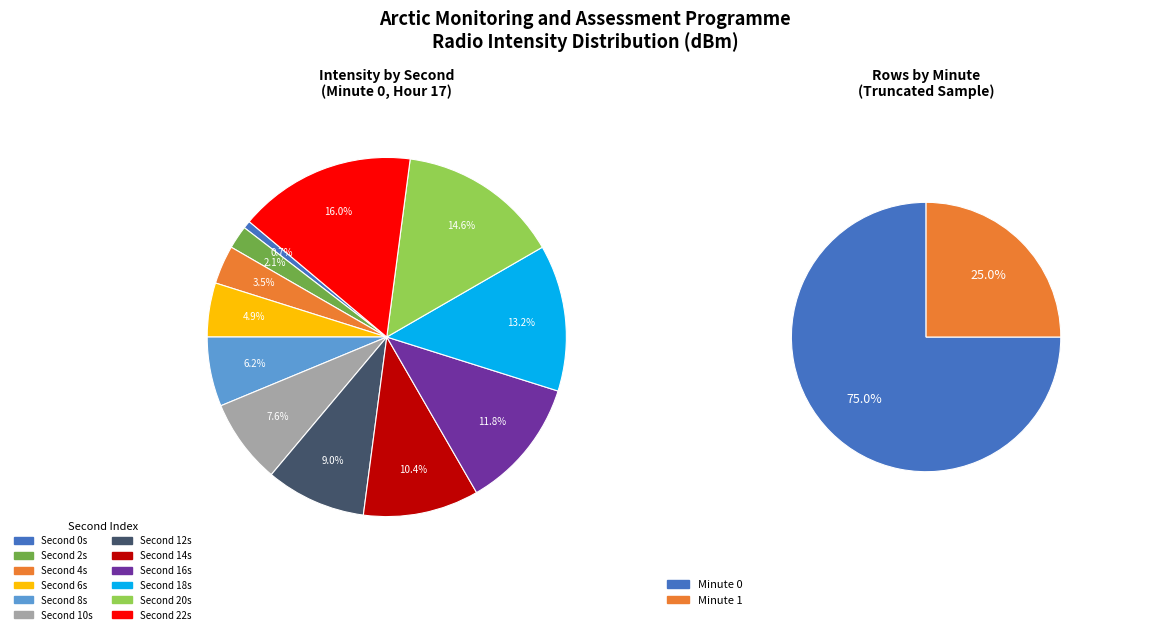

Does 20 represent more than half of the total?

No